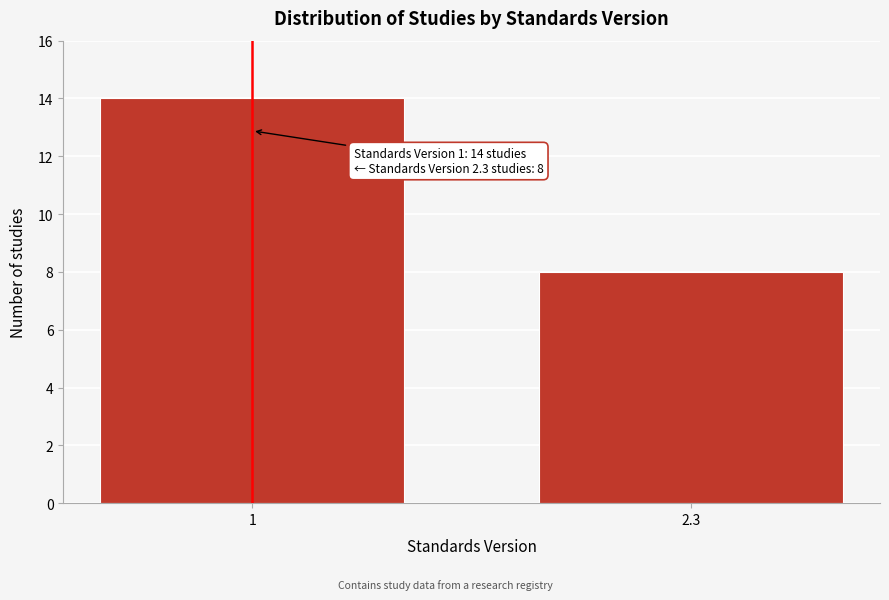

Reading right to left, list all the values displayed in this chart.

8	14